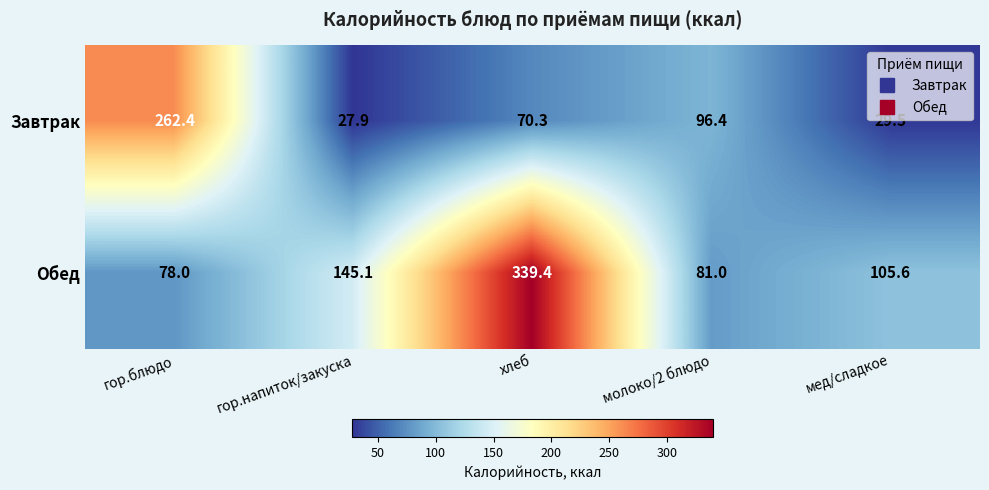

List the series in order of their peak value, highest first.

Обед, Завтрак